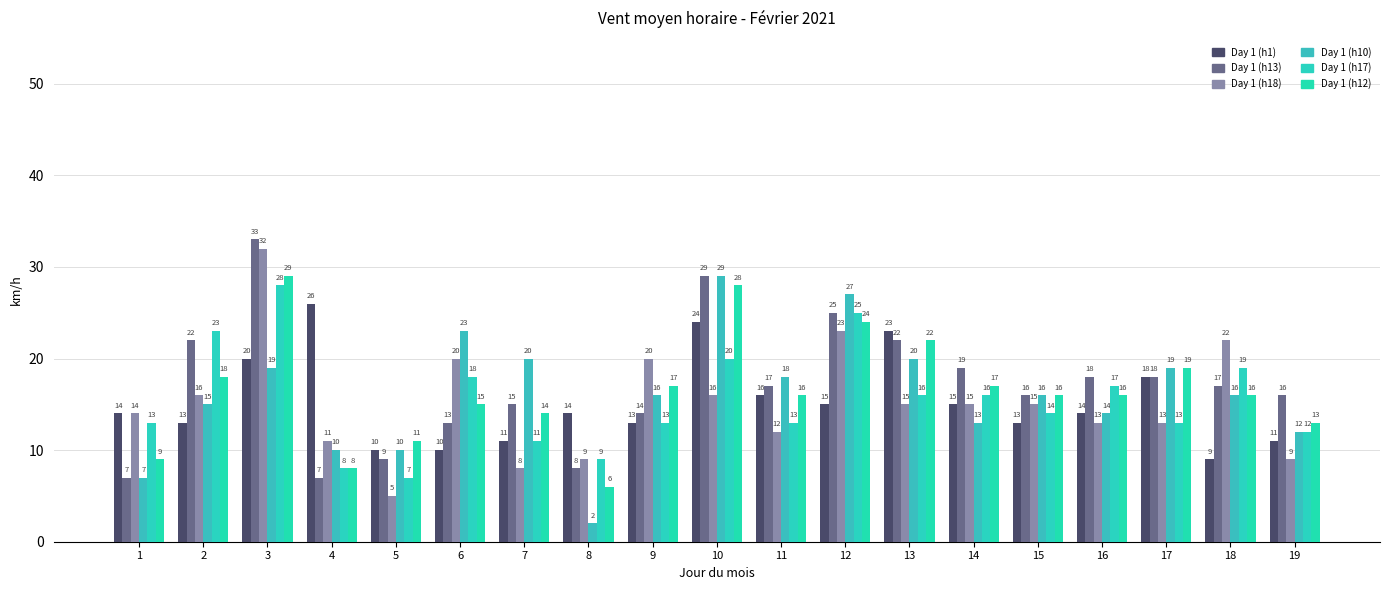

How many distinct data groups are displayed?

6